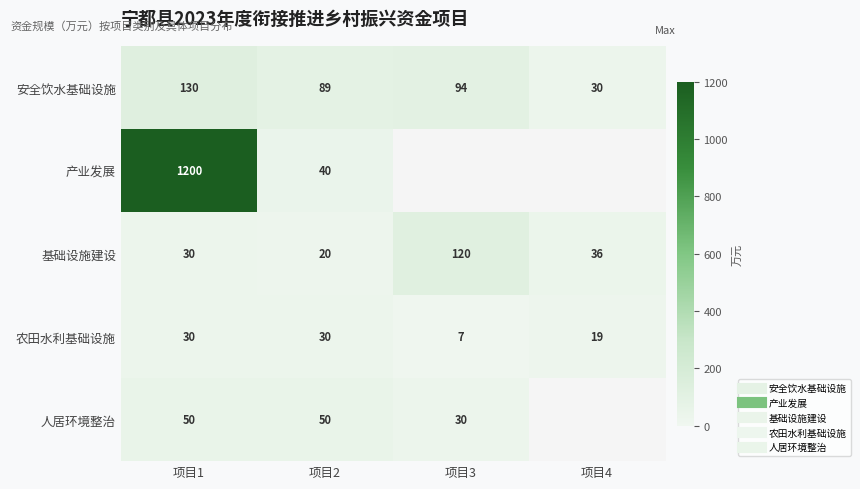

How many positive values does the 人居环境整治 series have?

3